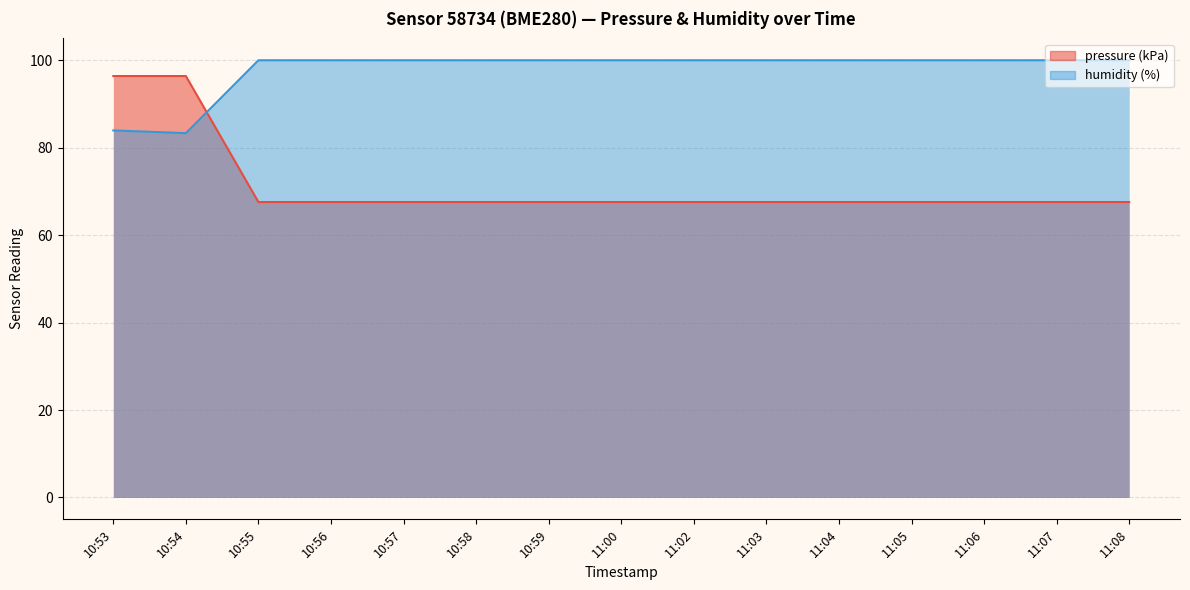

What are all the series names shown in the legend?

pressure, humidity